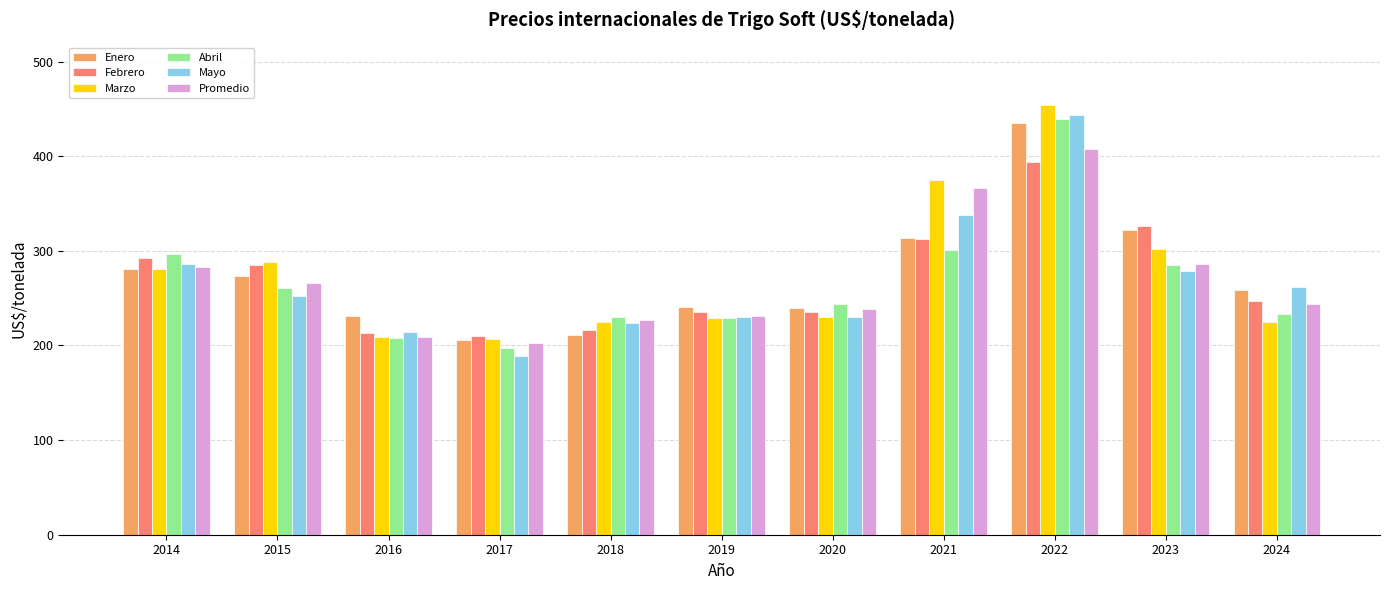

At how many categories does at least one series exceed 381?

1